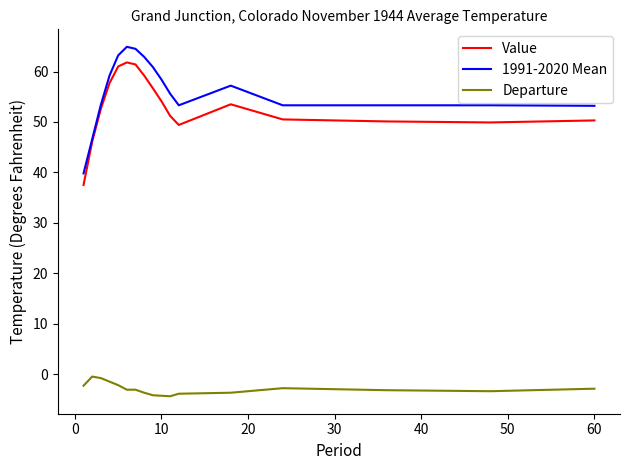

What is the maximum value for 1991-2020 Mean?

64.9